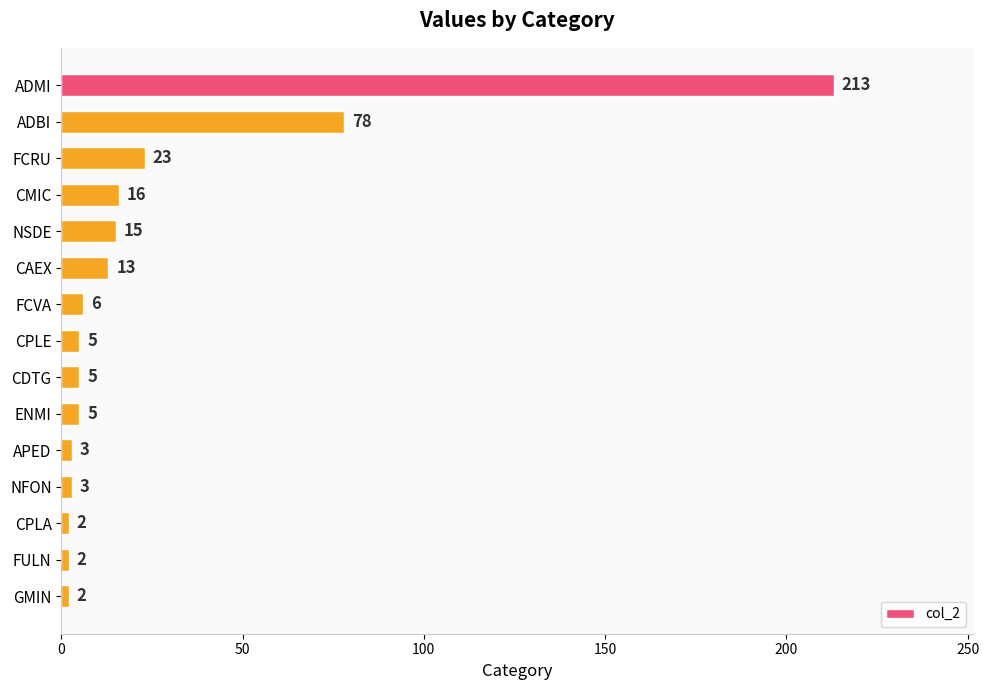

What position from the bottom is FCRU?

13